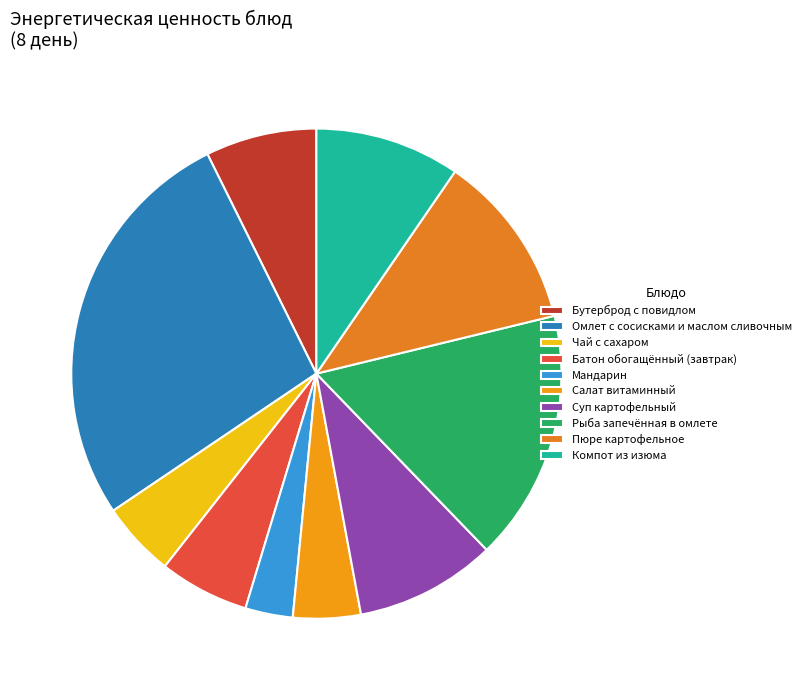

Does any single category account for the majority?

No